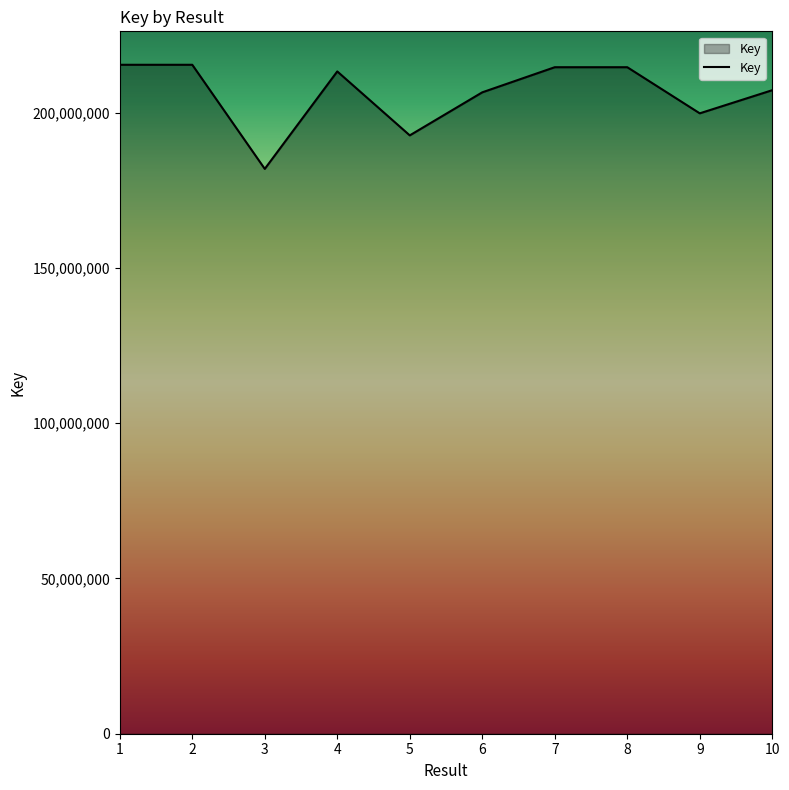

What is the maximum value shown in the chart?

215475590